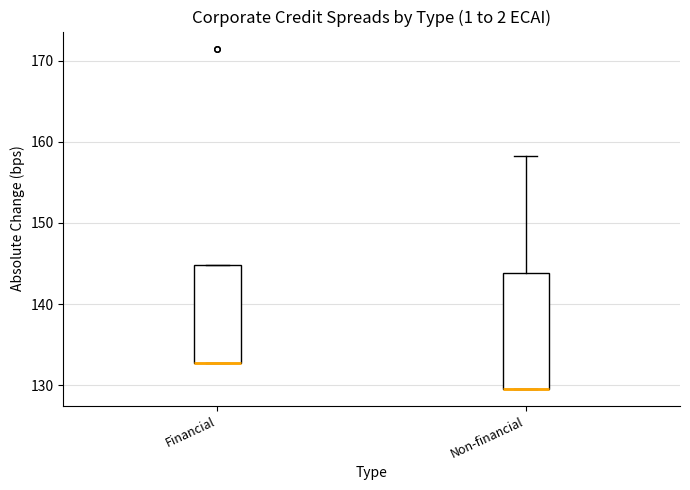

Comparing the boxes themselves (not the whiskers), which one is the tallest?

Non-financial